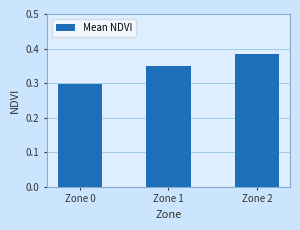

How many bars are there in total?

3